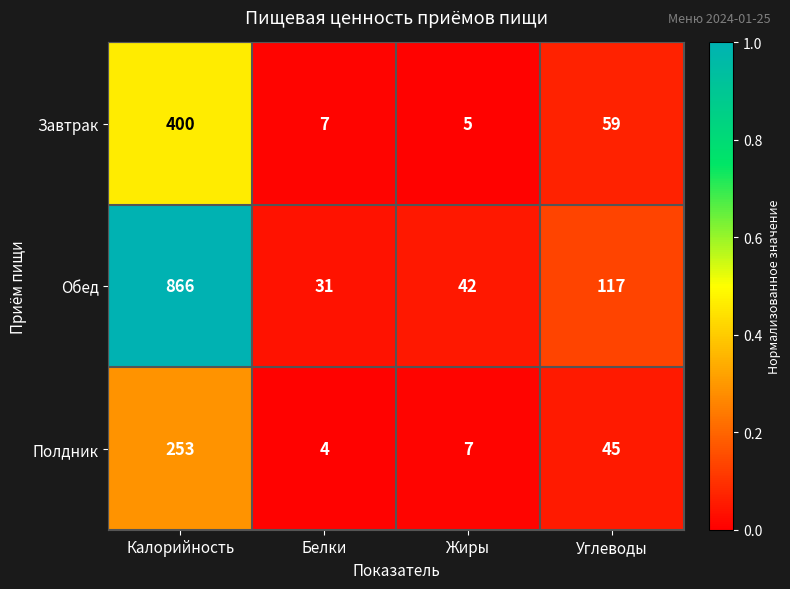

Is it true that Полдник equals 2 at Белки?

False